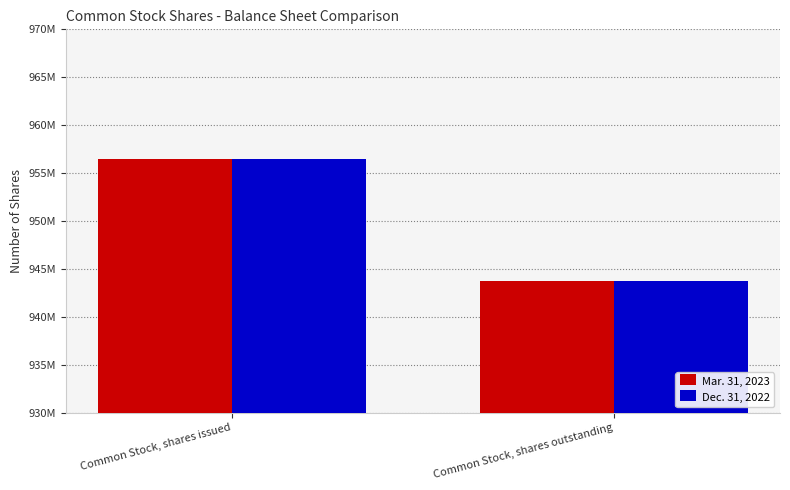

What are all the series names shown in the legend?

Mar. 31, 2023, Dec. 31, 2022